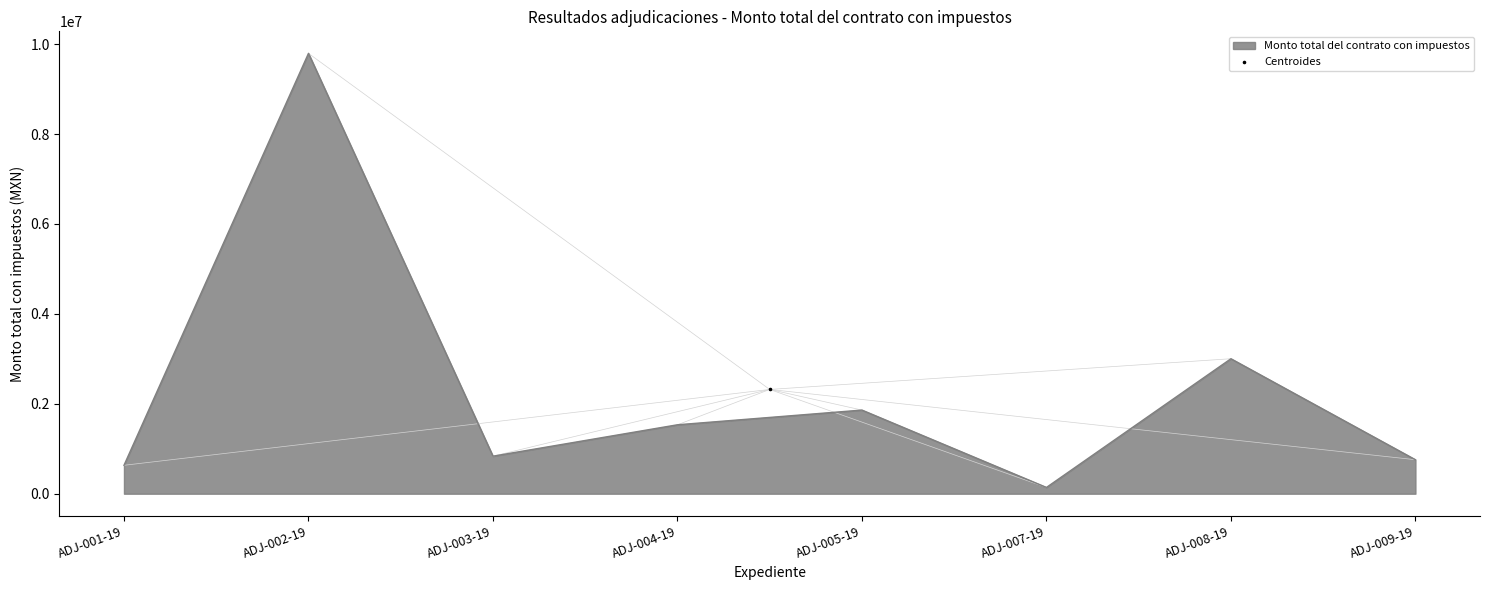

What is the ratio of the value at ADJ-008-19 to the value at ADJ-004-19?

2.0